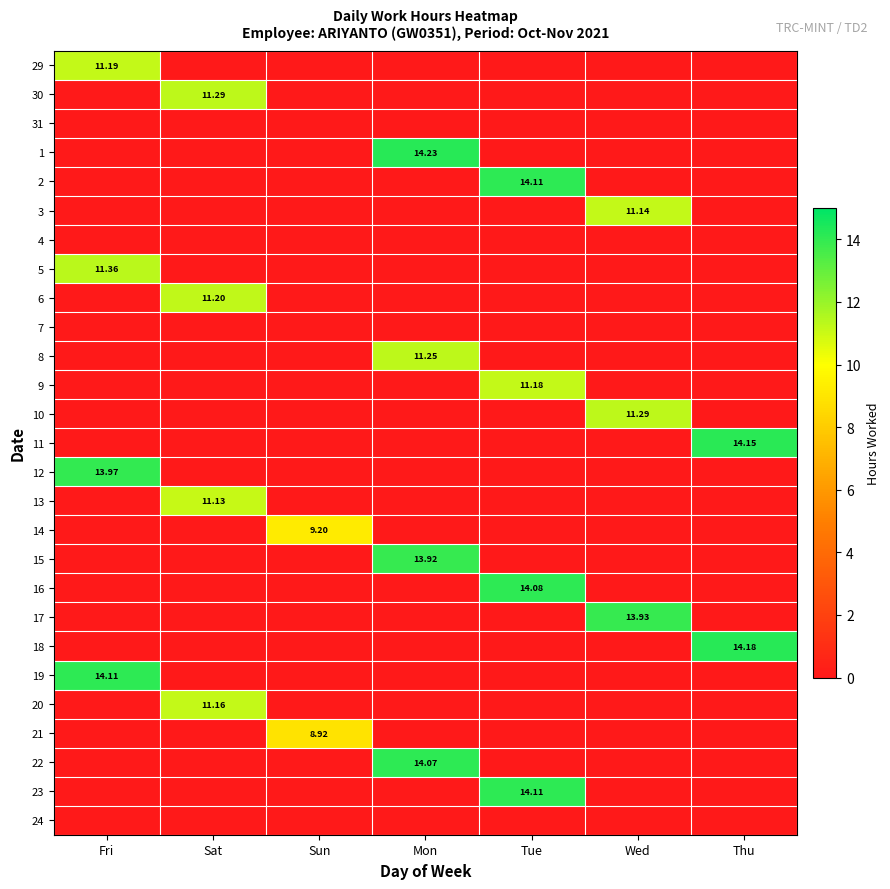

How many data points in 22 are above 0?

1